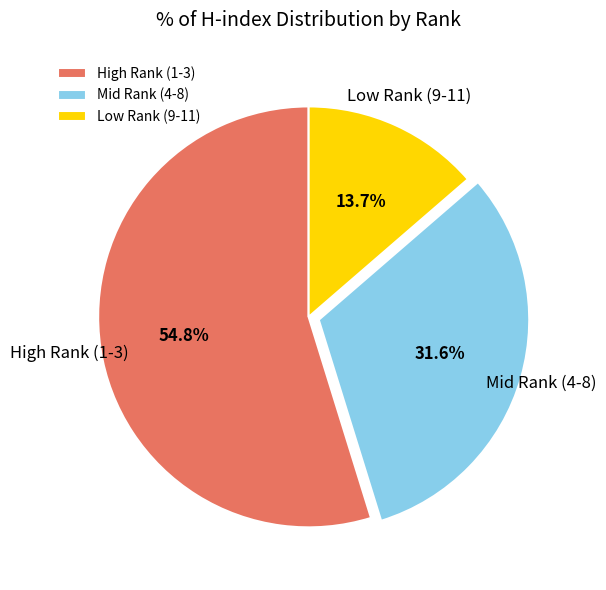

Is the sum of Low Rank (9-11) and Mid Rank (4-8) greater than half?

No